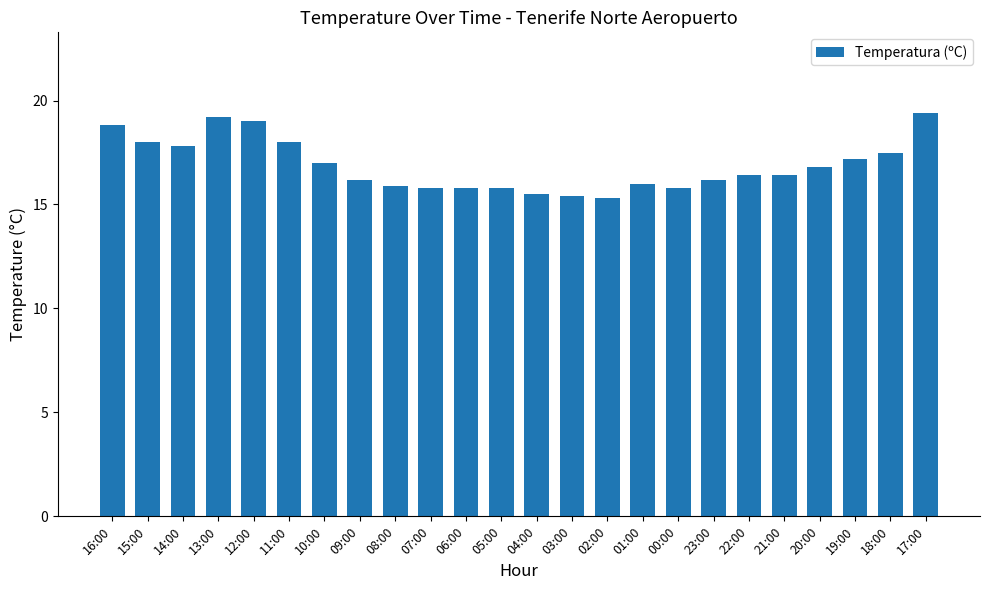

What is the minimum value shown in the chart?

15.3